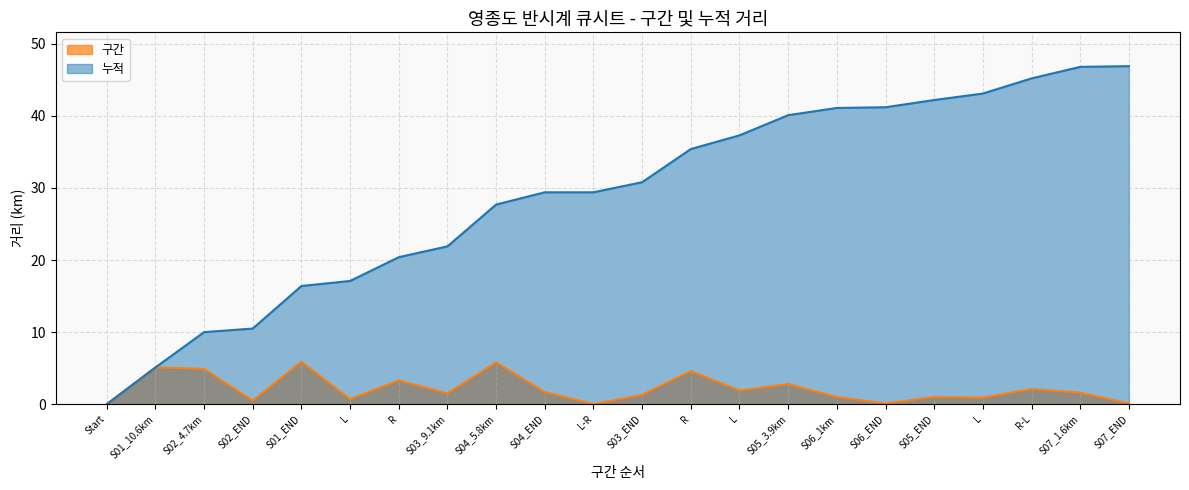

Reading left to right, transcribe all the data shown in this chart.

구간: 0.0	5.1	4.9	0.5	5.9	0.7	3.3	1.5	5.8	1.7	0.0	1.3	4.6	1.9	2.8	1.0	0.1	1.0	0.9	2.1	1.6	0.1
누적: 0.0	5.1	10.0	10.5	16.4	17.1	20.4	21.9	27.7	29.4	29.4	30.8	35.4	37.3	40.1	41.1	41.2	42.2	43.1	45.2	46.8	46.9